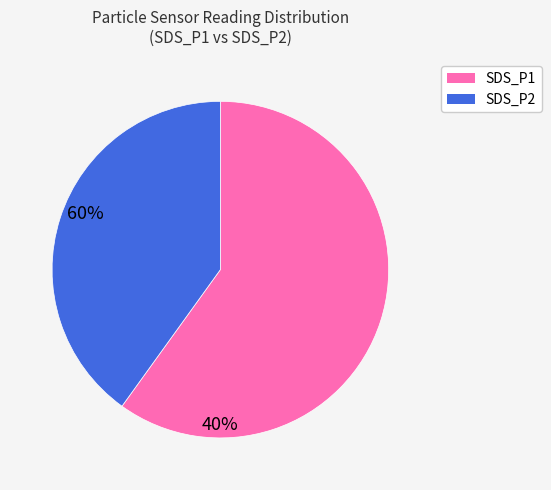

Count the number of slices in the pie.

2